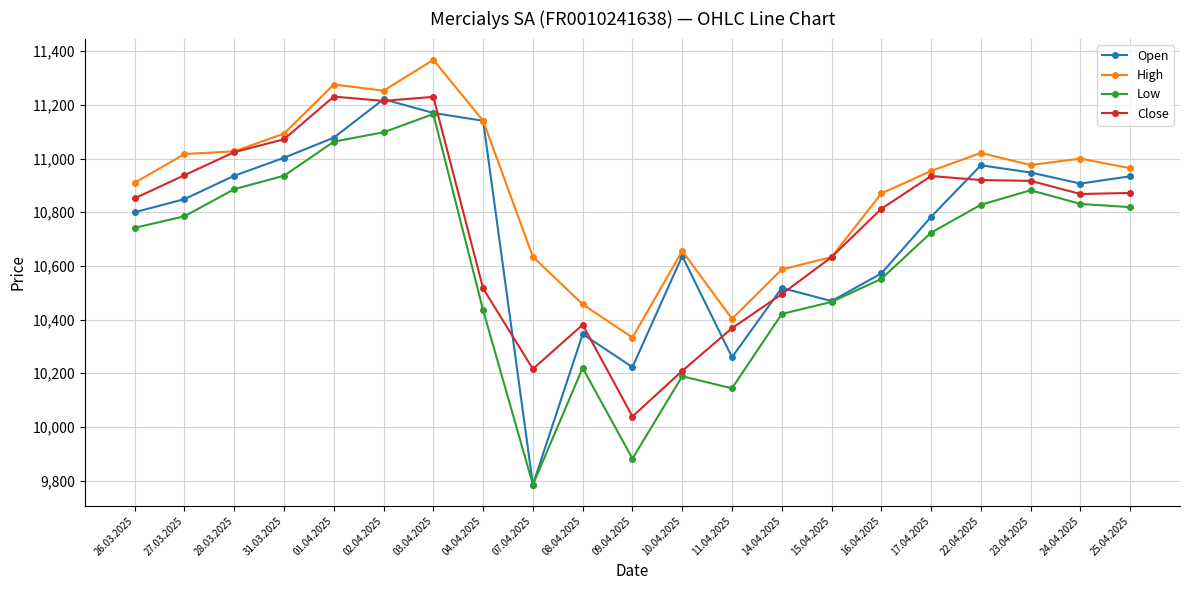

True or false: Low and Close cross at least once.

False